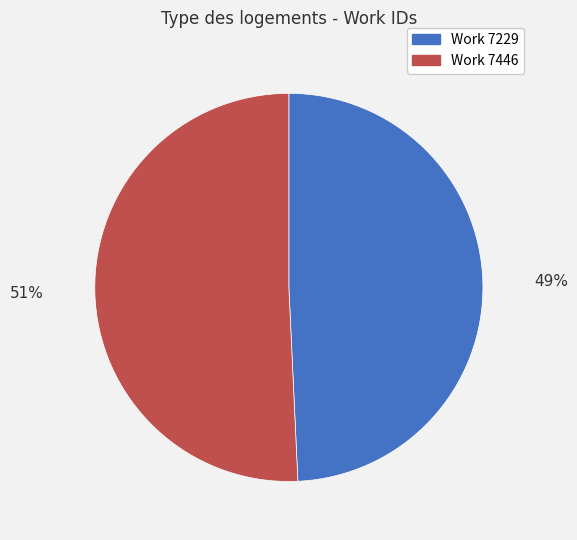

Which has a higher value, Work 7446 or Work 7229?

Work 7446